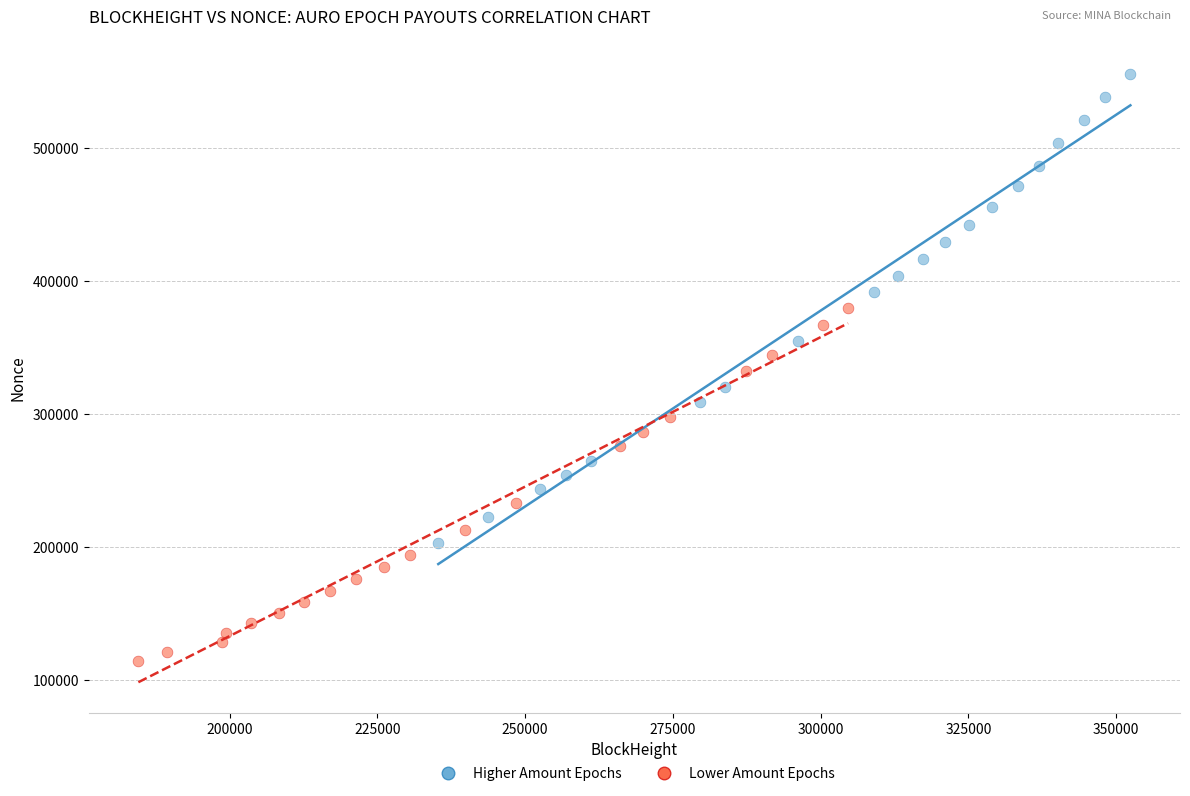

Which series reaches the maximum Y coordinate?

Higher Amount Epochs